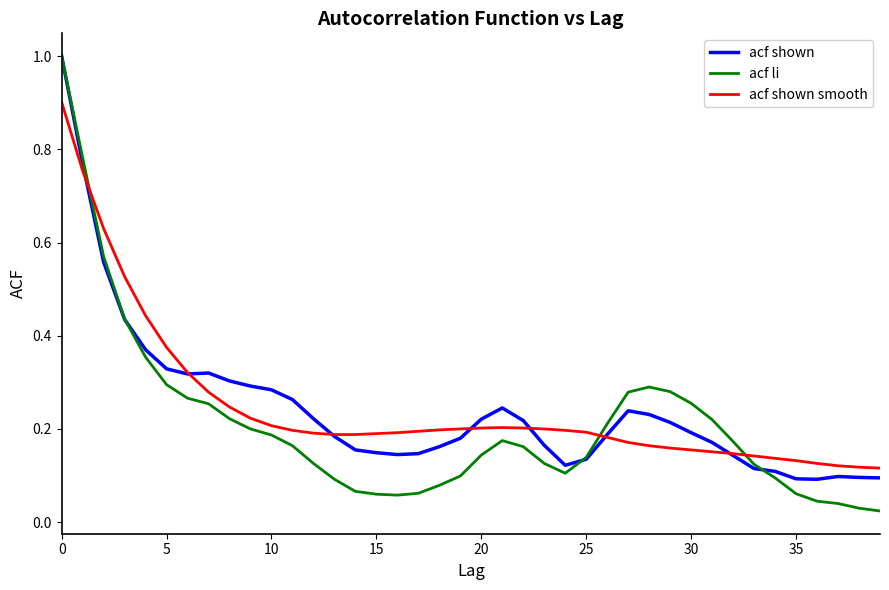

True or false: acf shown smooth and acf li intersect in this chart.

True